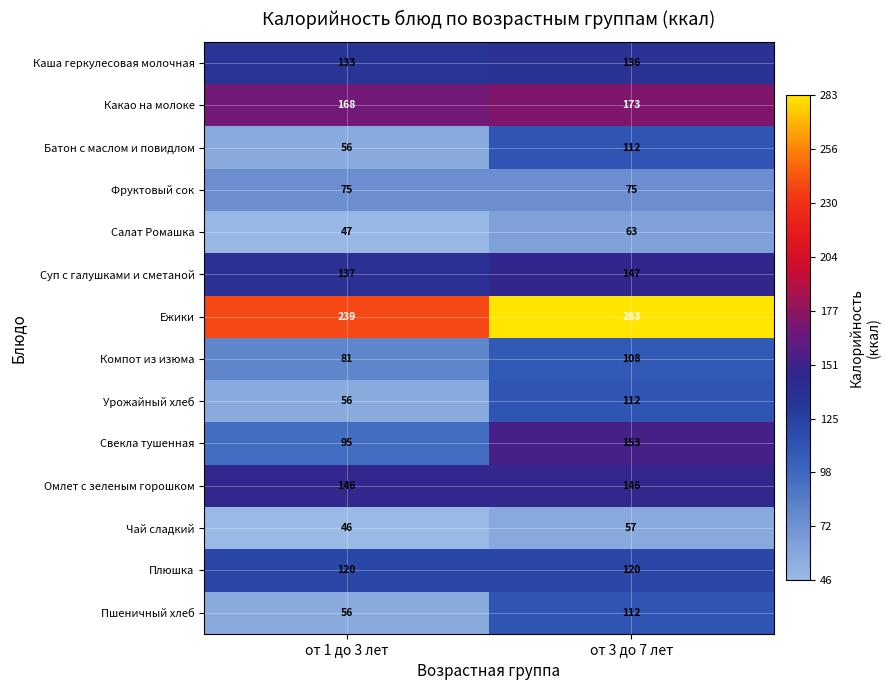

The Ежики series shows 483 at от 3 до 7 лет. True or false?

False